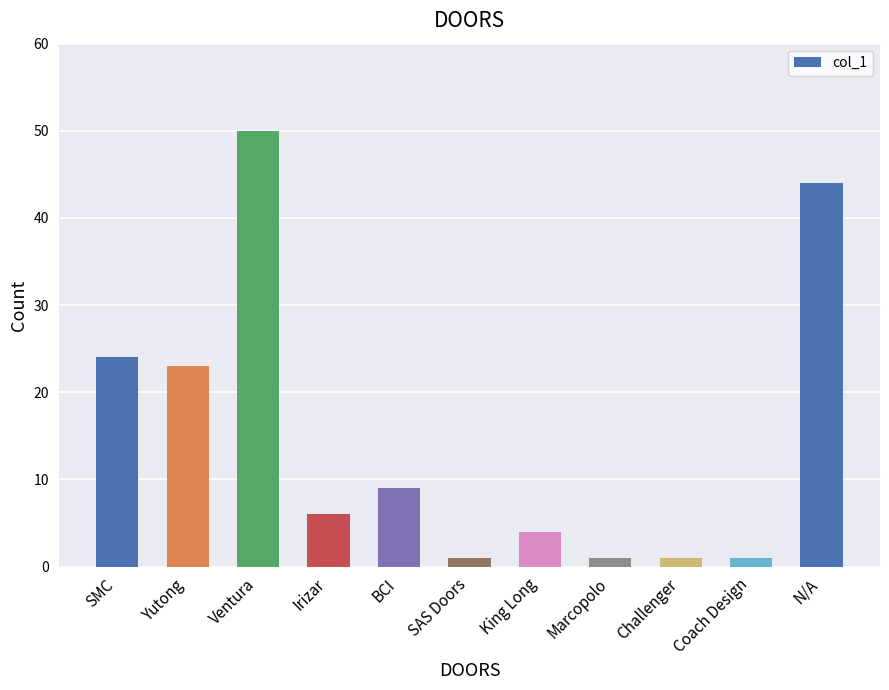

What is the change in value from Yutong to King Long?

-19